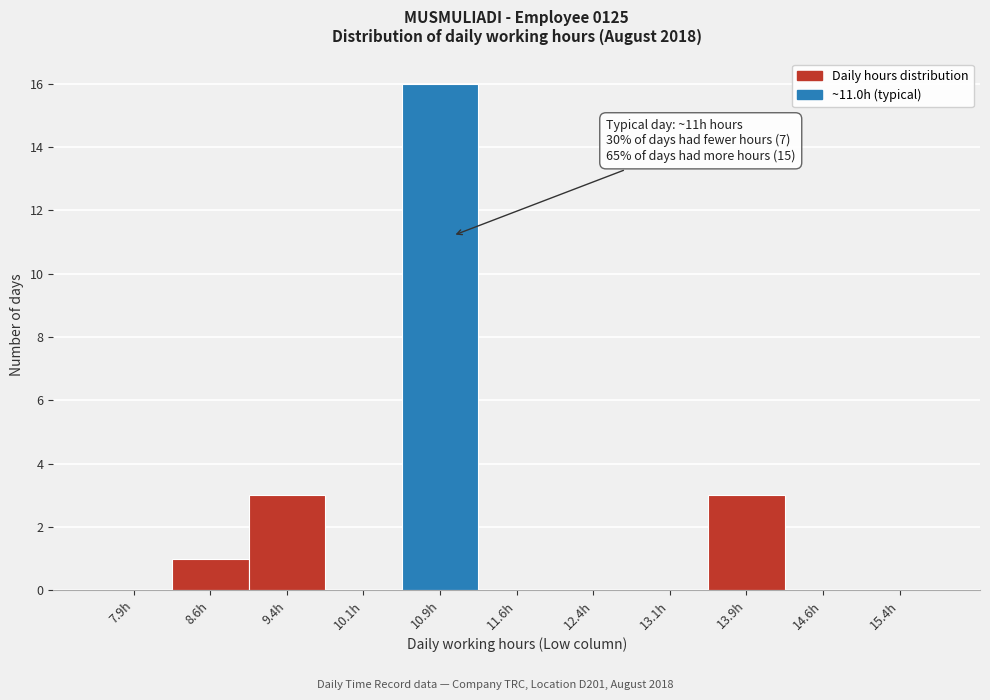

Over which range of the x-axis is the bar tallest?

10.50 to 11.25